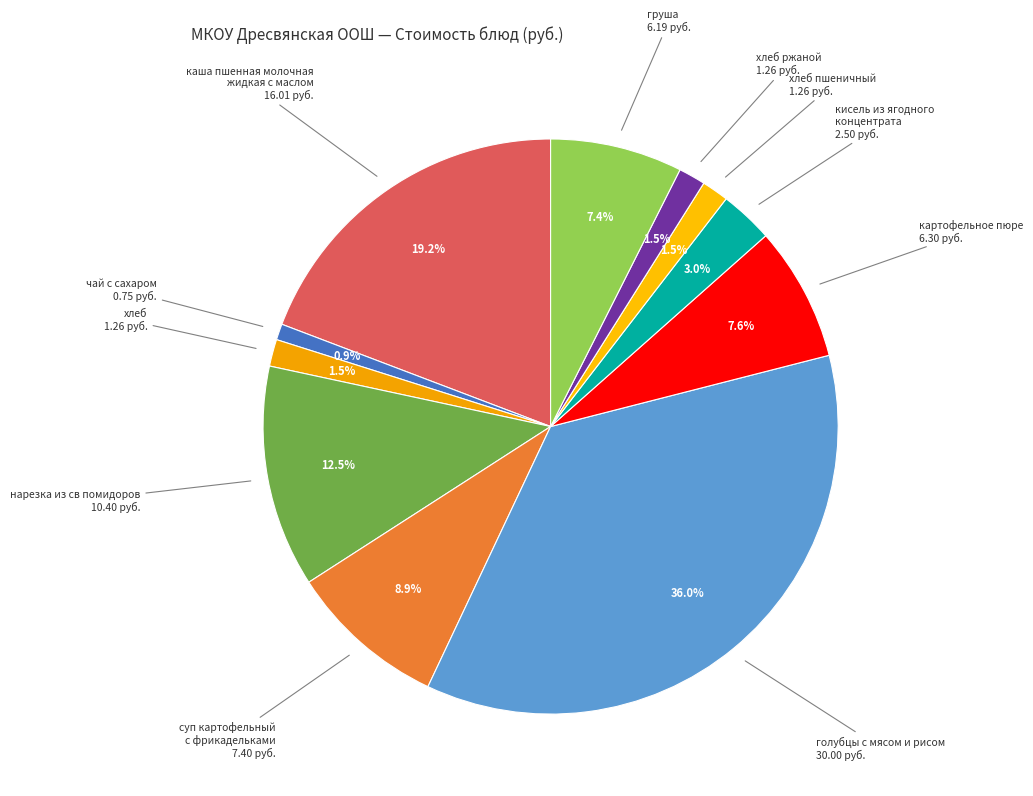

How many slices are in this pie chart?

11